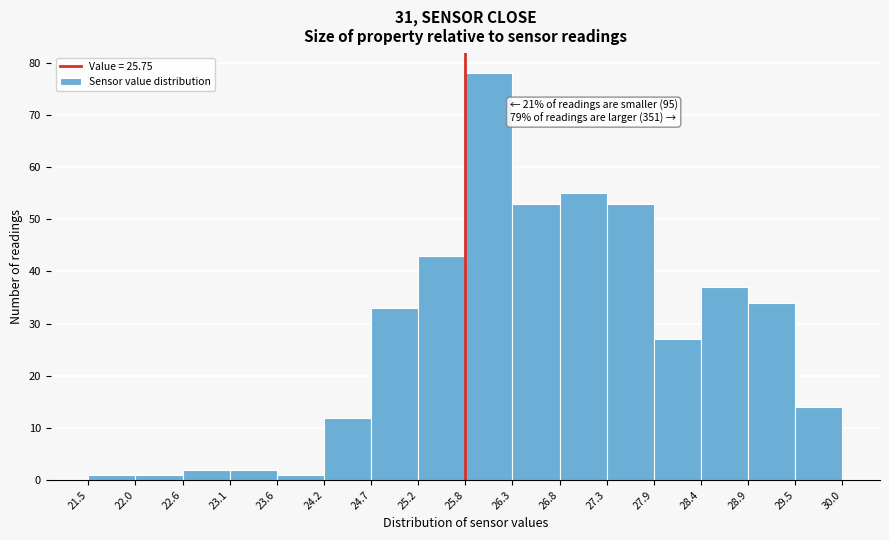

Over which range of the x-axis is the bar tallest?

25.8 to 26.3